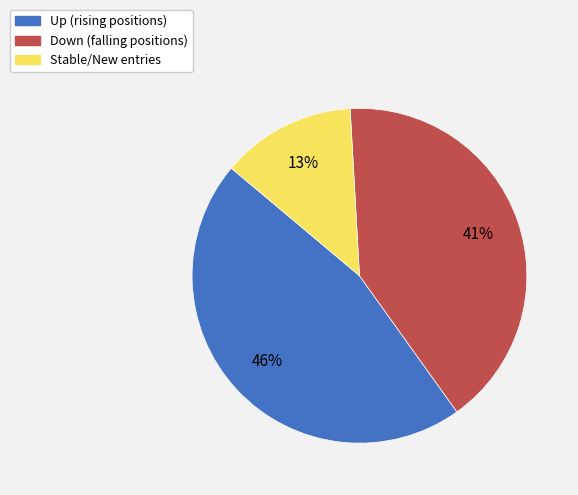

To the nearest percent, what is the difference between the largest and smallest slice percentages?

33%